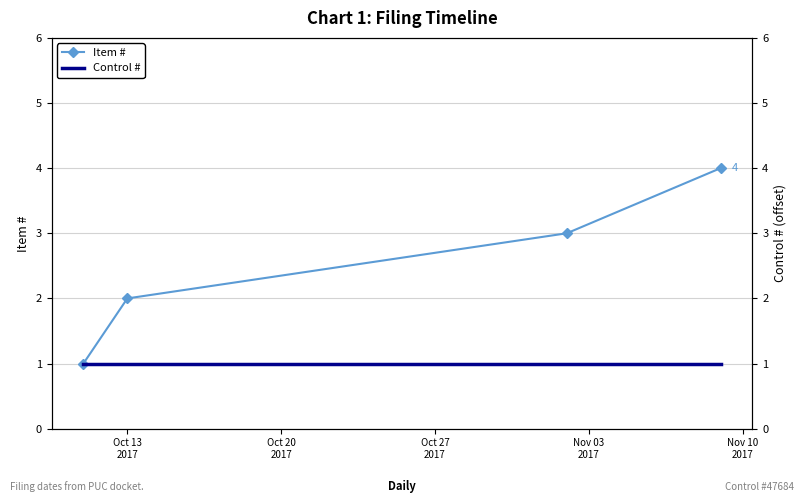

True or false: Item # has more than 1 points higher than both neighbors.

False